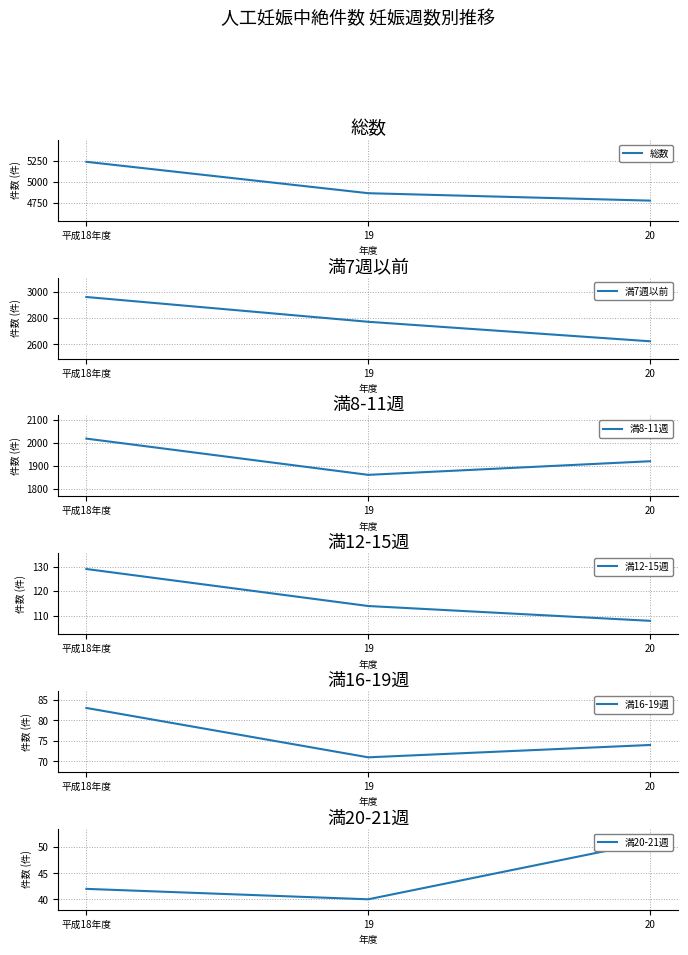

How many series are shown in this chart?

6